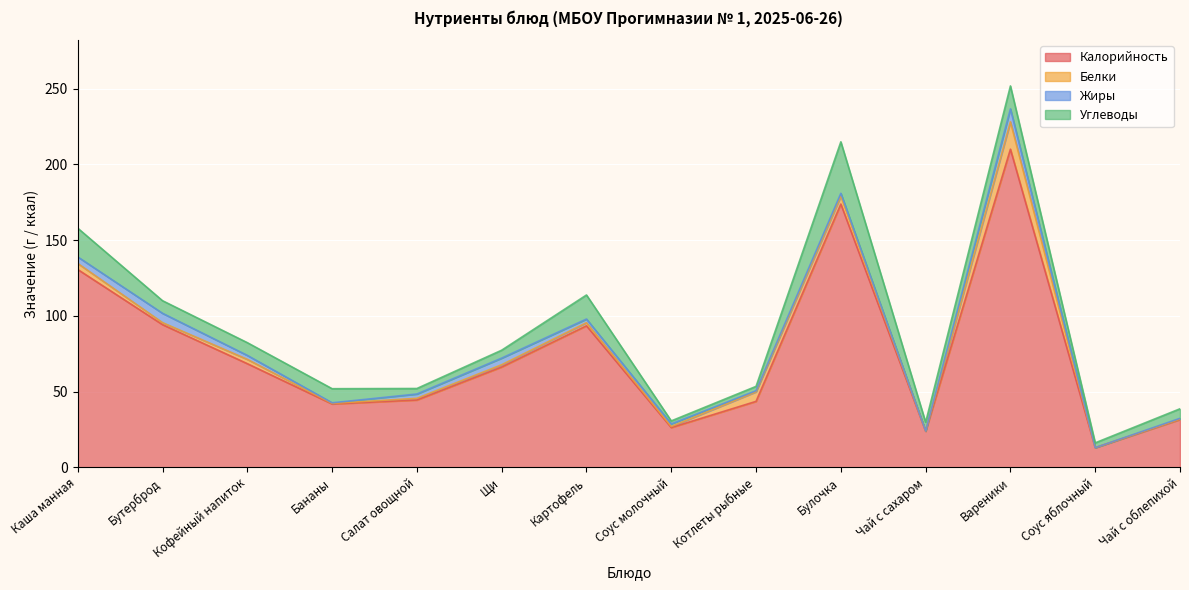

How many interior local peaks does the Калорийность series have?

3